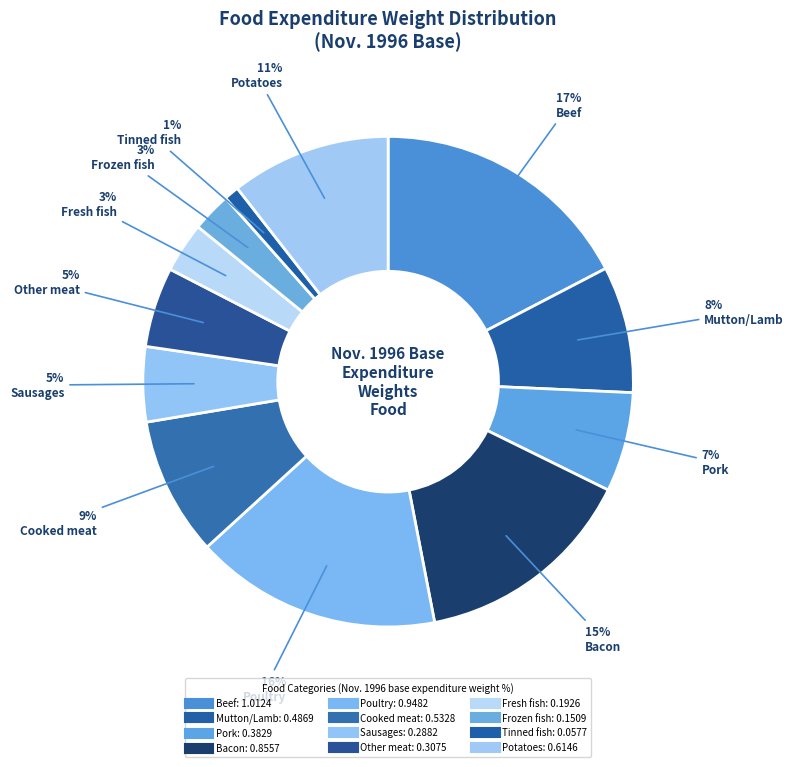

Count the number of slices in the pie.

12